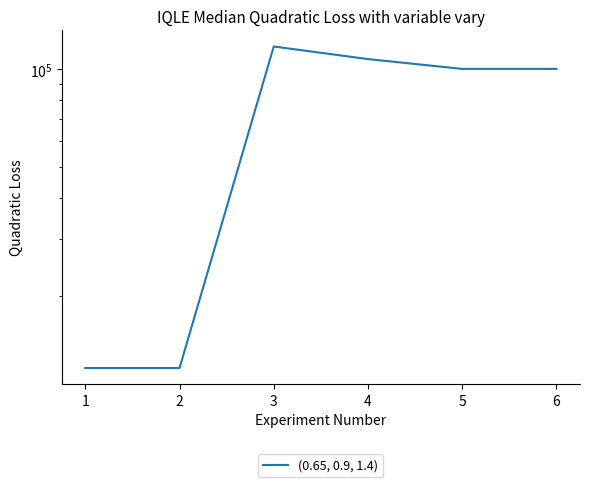

Reading right to left, transcribe all the data shown in this chart.

6=100000	5=100000	4=107200	3=117200	2=12000	1=12000